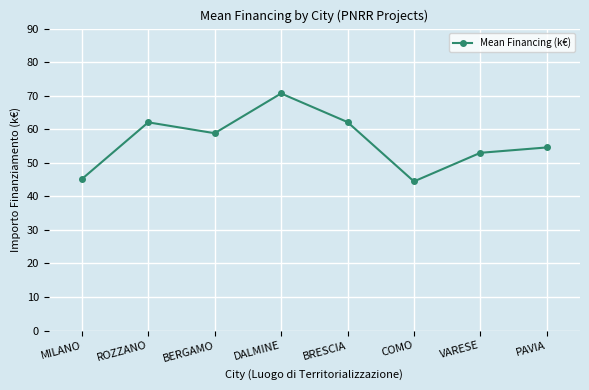

What is the value of the 2nd point from the left?

62.1